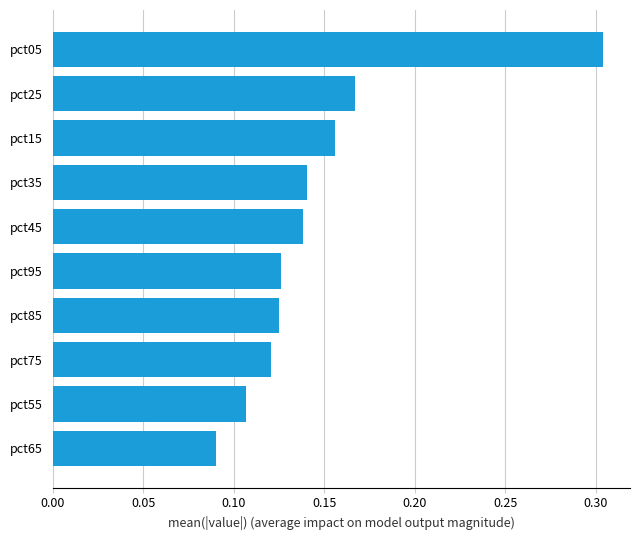

The chart shows a value of 0.0 at pct35. True or false?

False